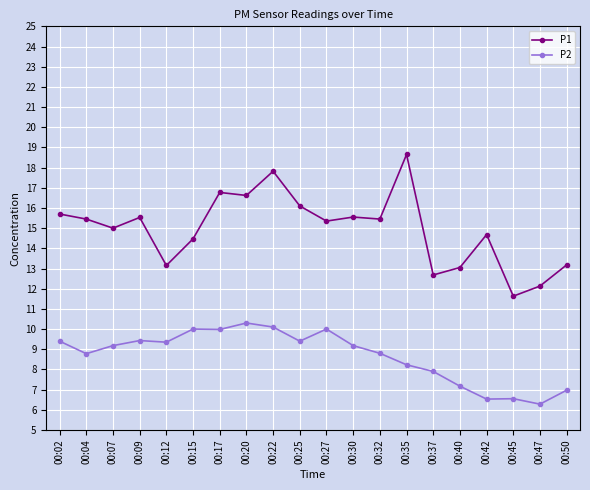

What is the sum of the P2 values at 00:04 and 00:37?

16.7